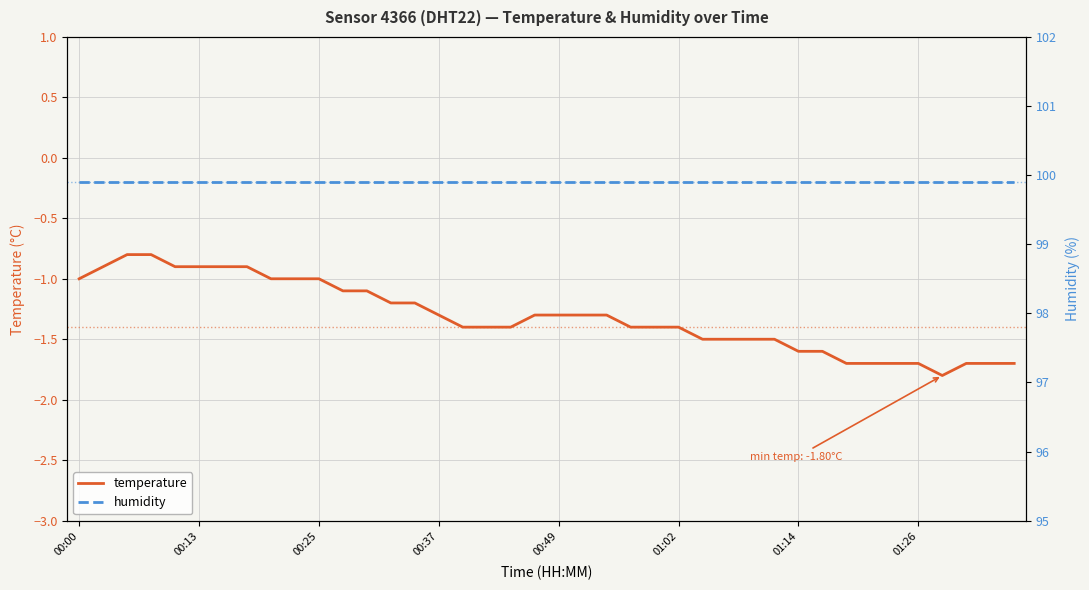

What is the maximum value for temperature?

-0.8